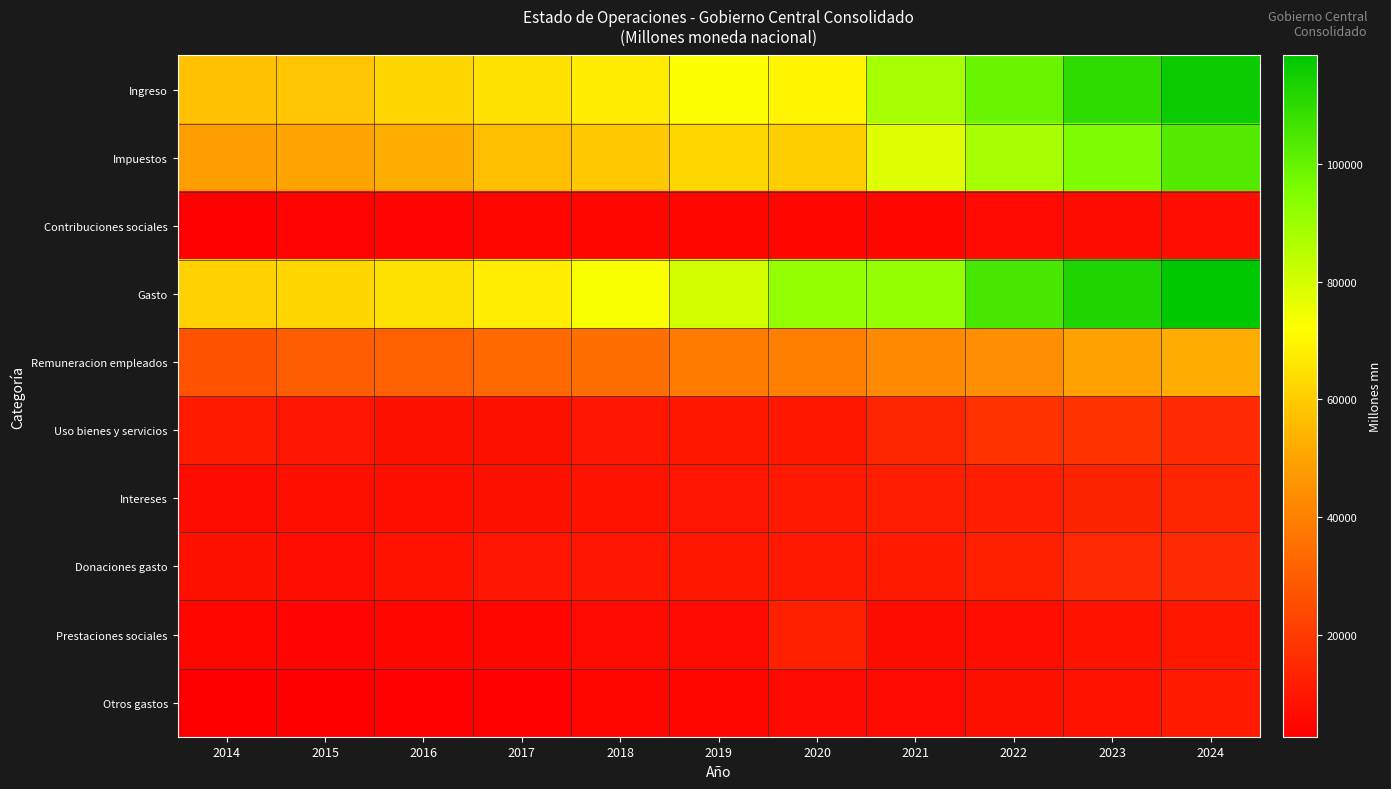

What is the spread (max minus min) of values at 2014?

58486.6